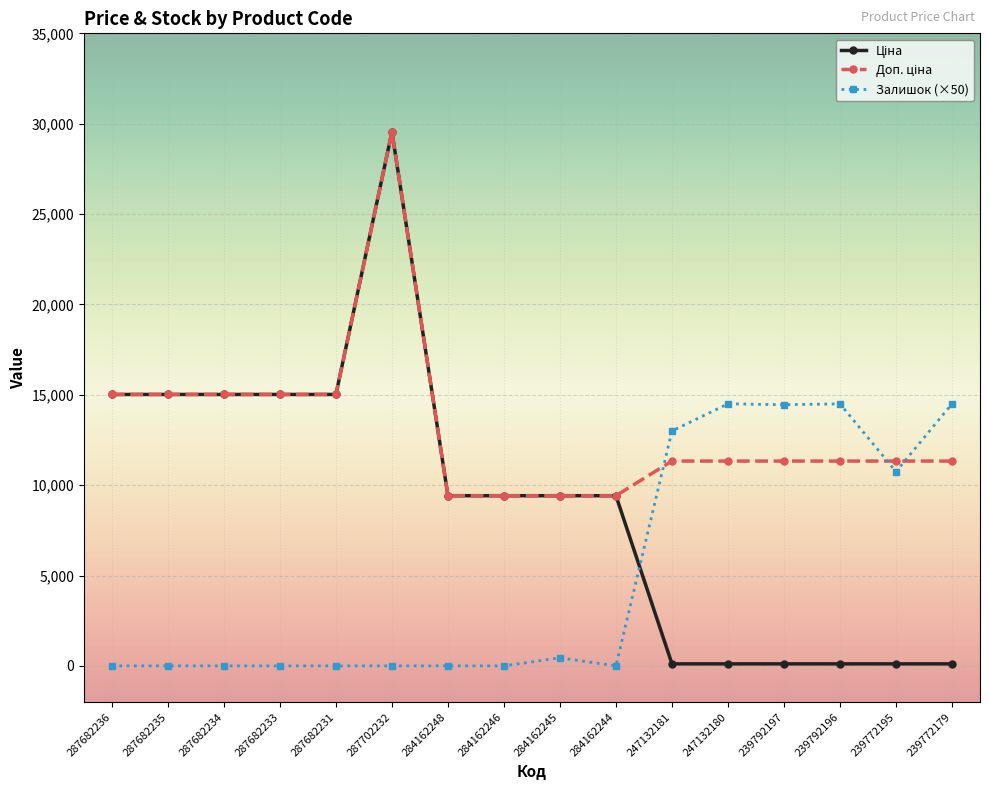

What is the greatest value displayed?

29548.9